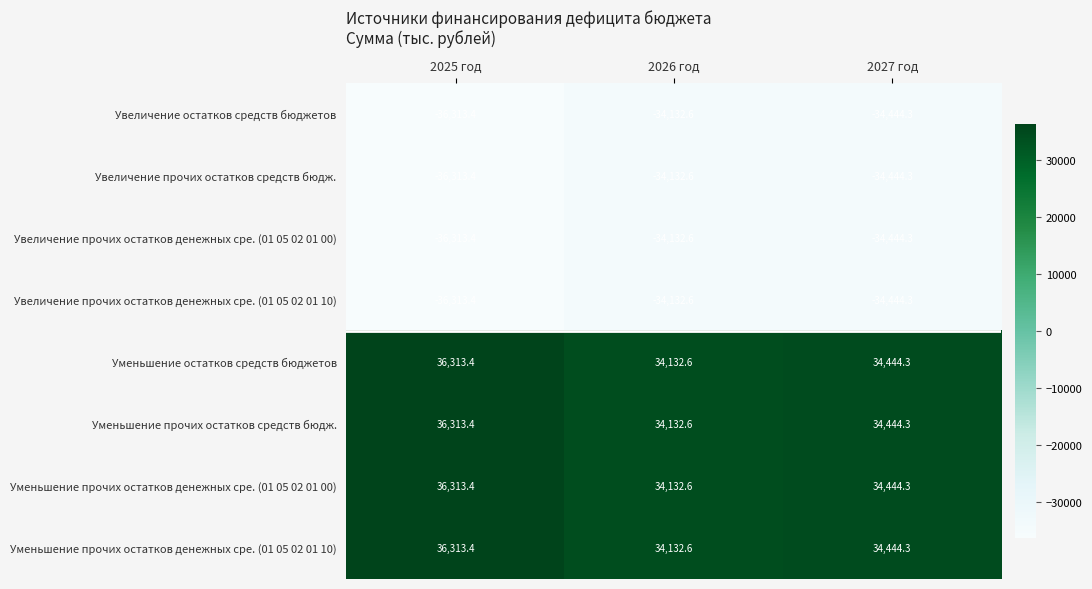

Where does the Увеличение прочих остатков средств бюдж. series first go above -34444?

2026 год